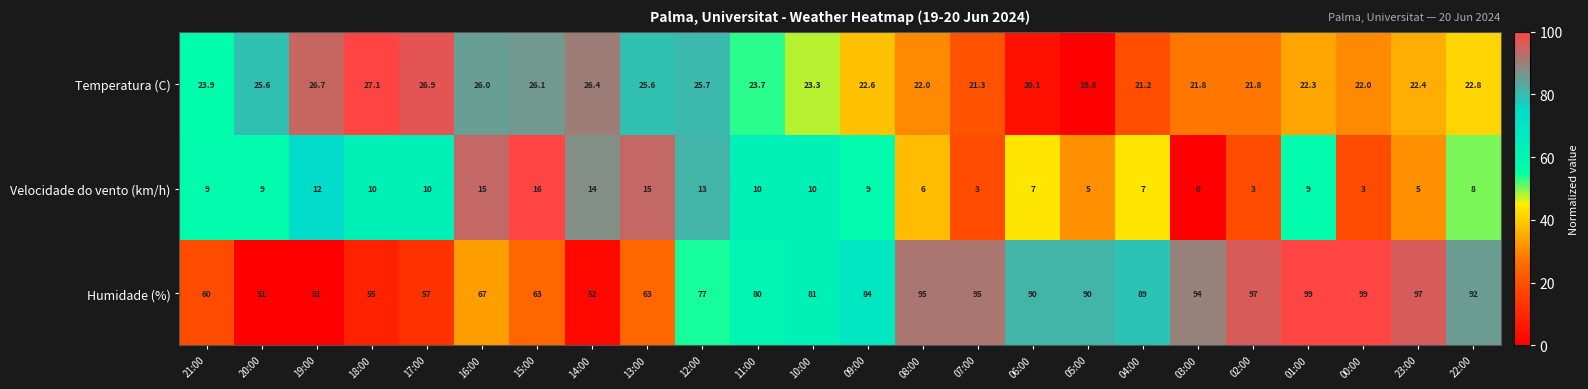

Rank the series at 04:00 from highest to lowest value.

Humidade (%), Temperatura (C), Velocidade do vento (km/h)